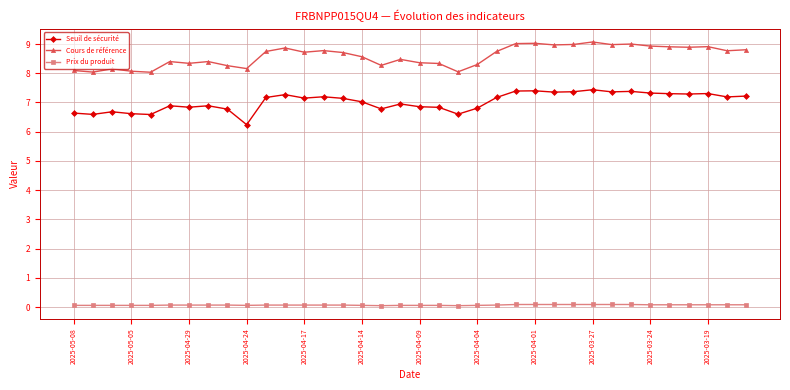

Which series has the largest total across all categories?

Cours de référence